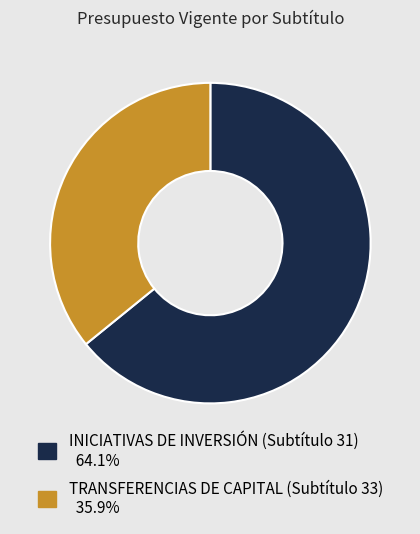

Is it true that TRANSFERENCIAS DE CAPITAL (Subtítulo 33) is 36% of the pie?

True